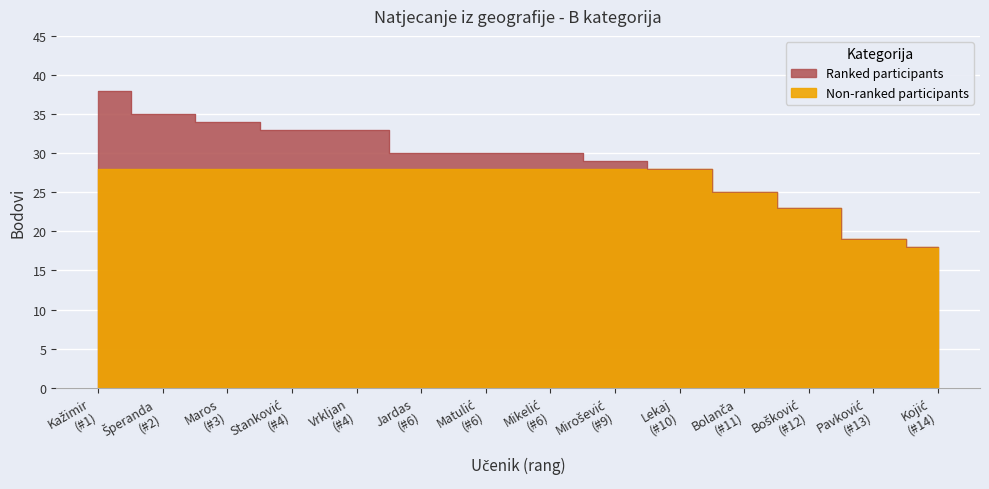

What position from the left is Pavković (#13)?

13